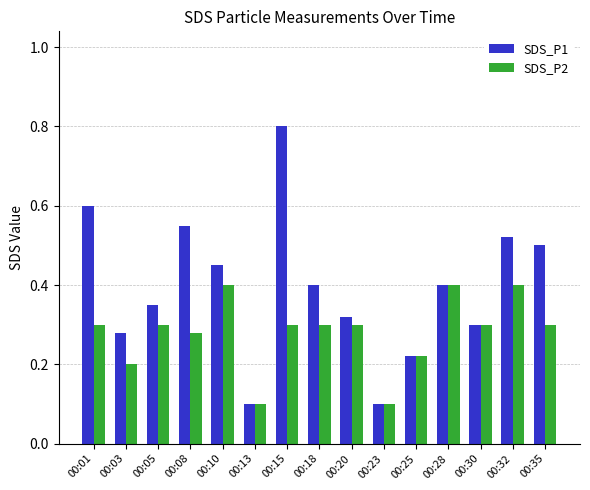

How many bars are there in each group?

2